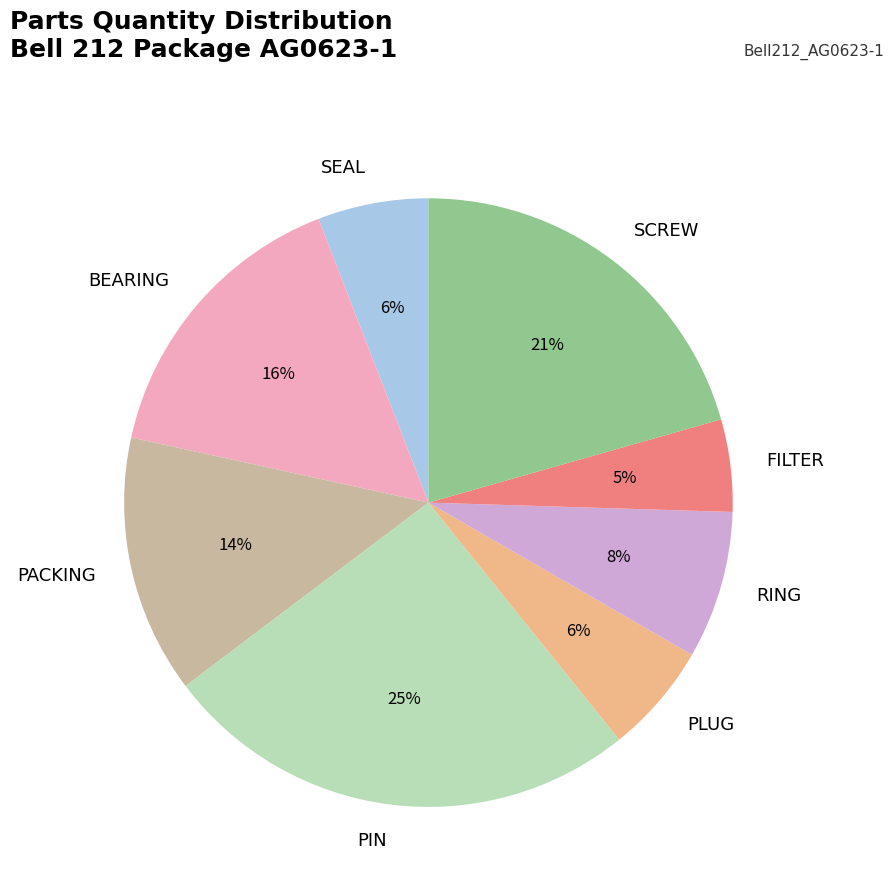

To the nearest percent, what portion does BEARING represent?

16%